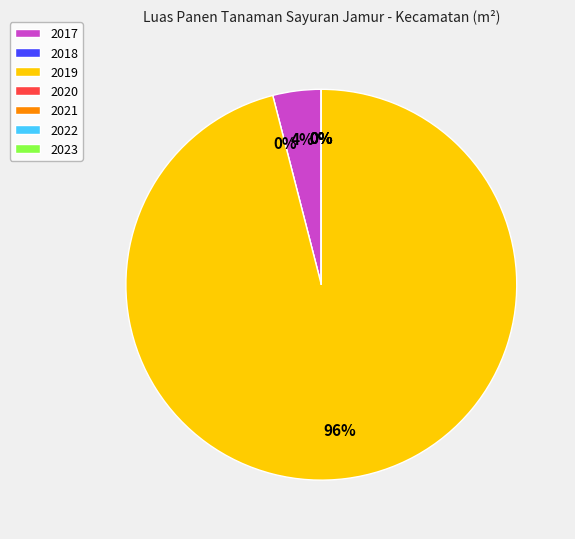

What percentage is NOT represented by 2018?

100.0%